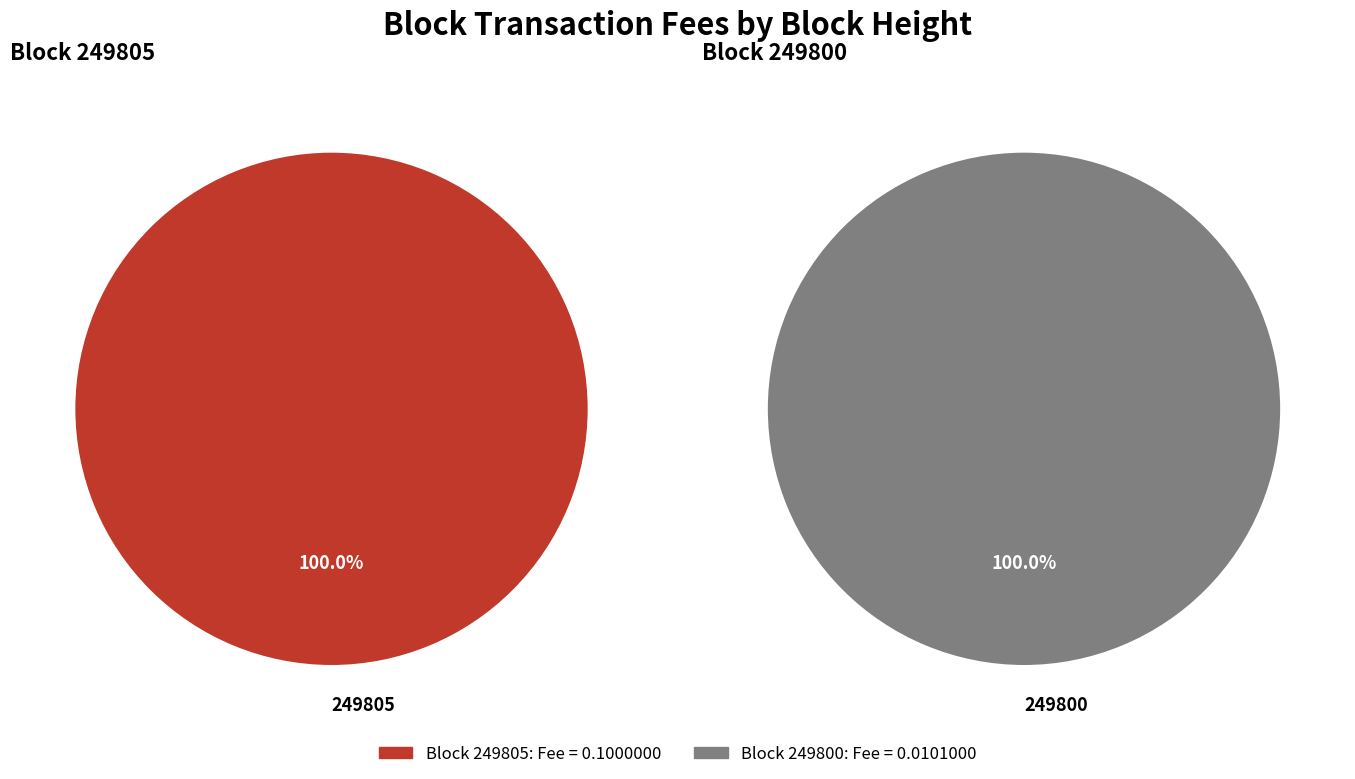

What is the majority slice?

249805